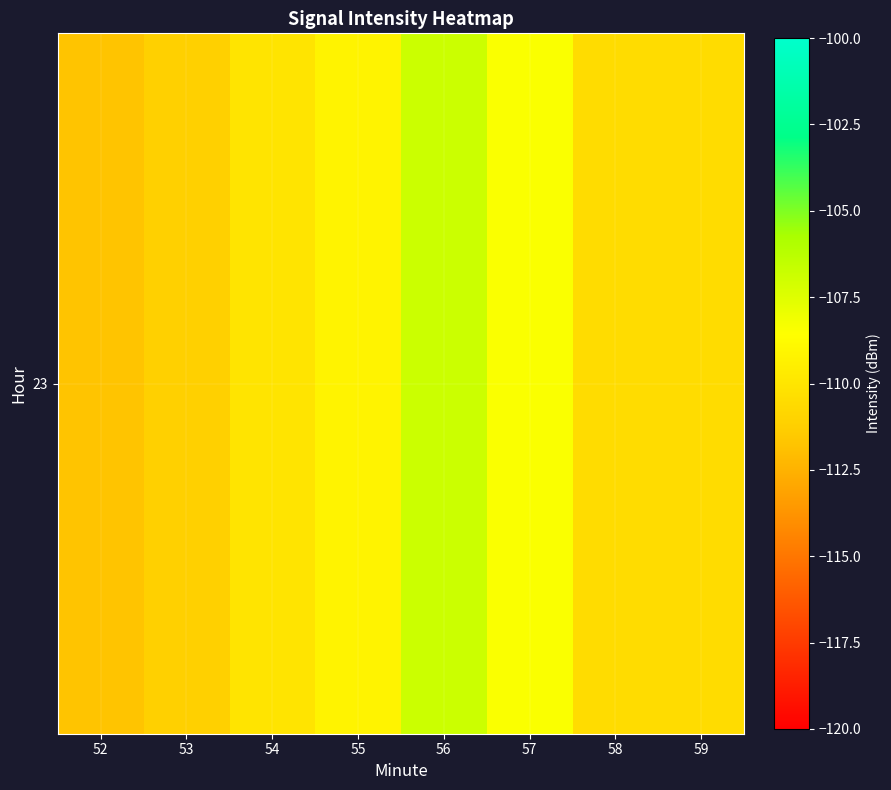

Read the value at 54.

-110.1